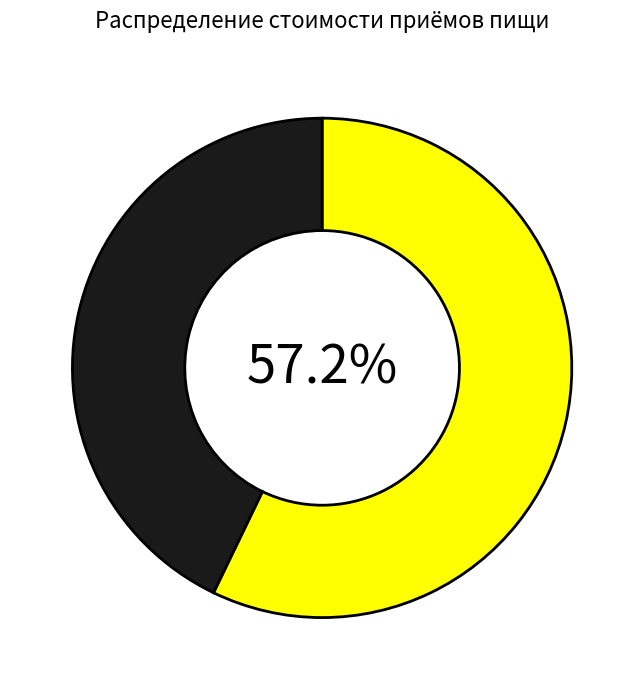

To the nearest percent, what is the difference between the largest and smallest slice percentages?

14%